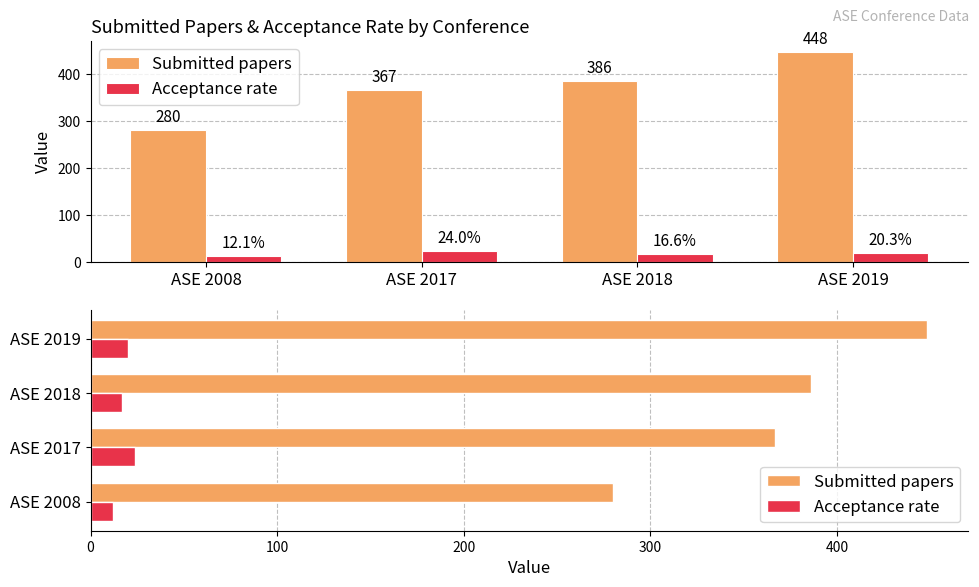

Which series has the widest spread of values?

Submitted papers